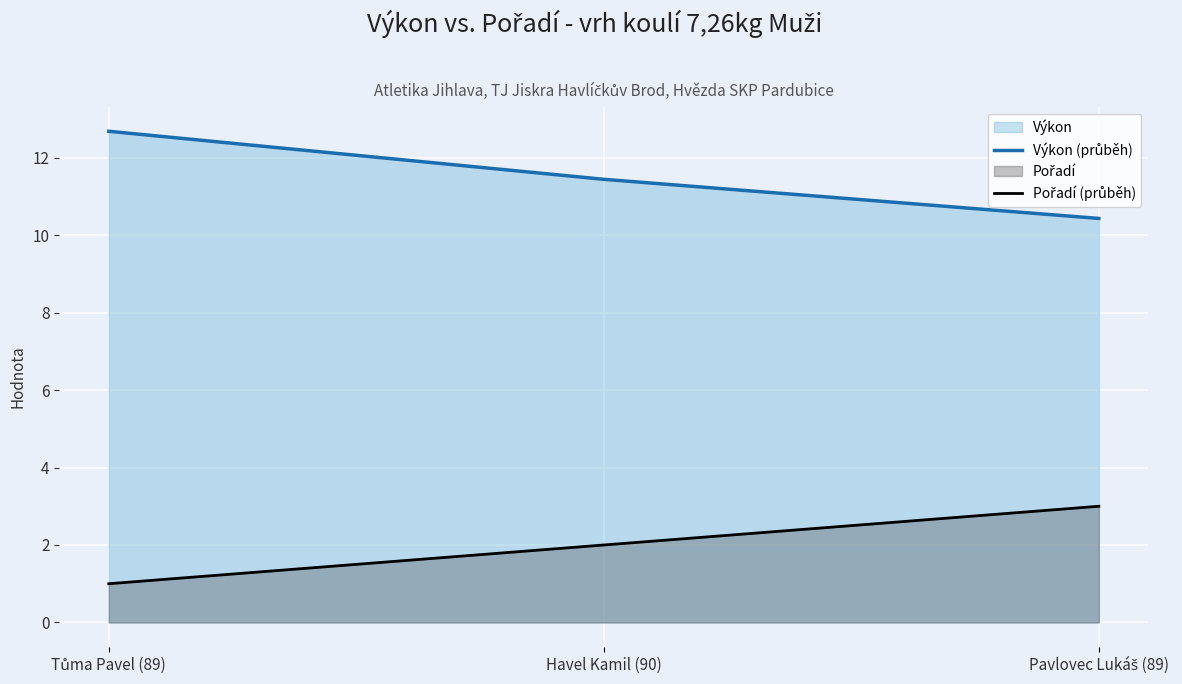

What is the value of the Pořadí (line) point at the 1st from the left?

1.0